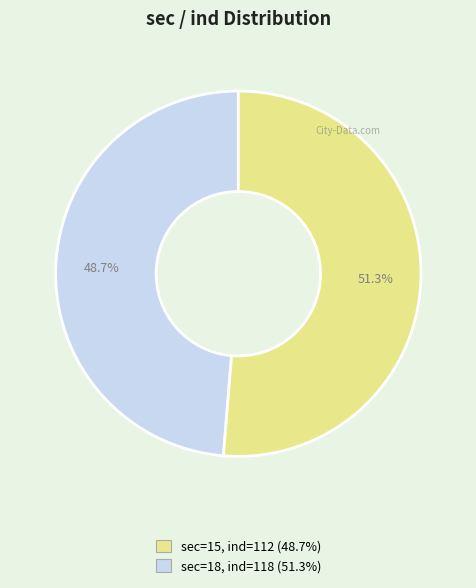

How many slices are in this pie chart?

2